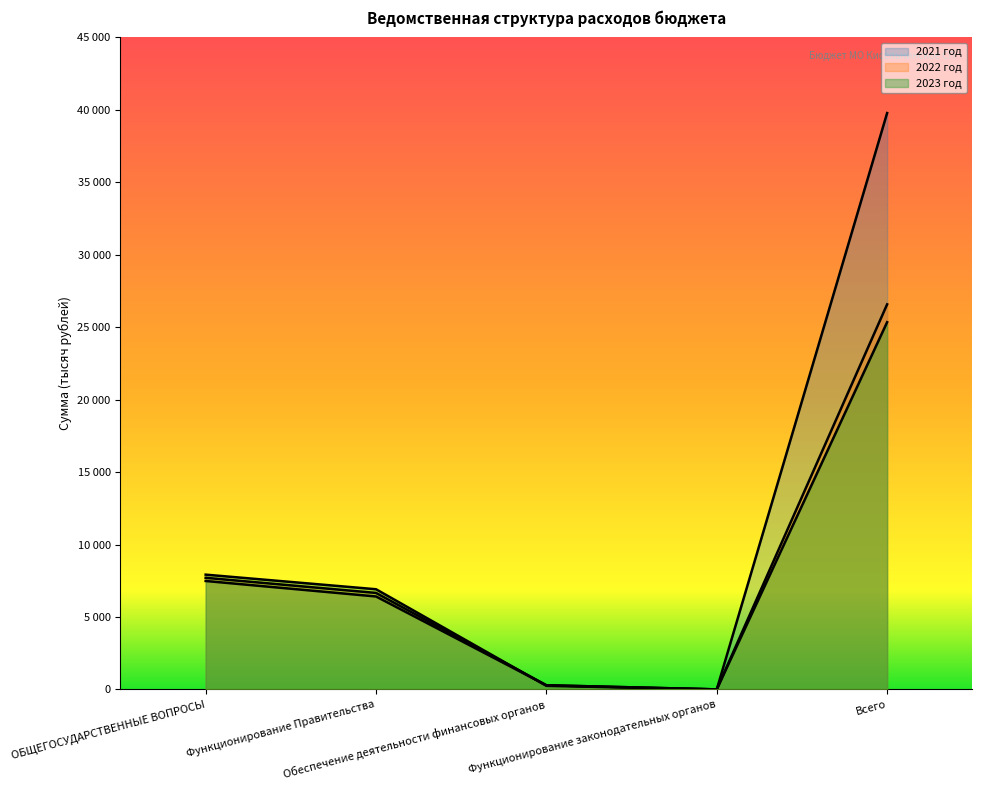

List the labels in order of 2023 год value, largest first.

Всего, ОБЩЕГОСУДАРСТВЕННЫЕ ВОПРОСЫ, Функционирование Правительства, Обеспечение деятельности финансовых органов, Функционирование законодательных органов